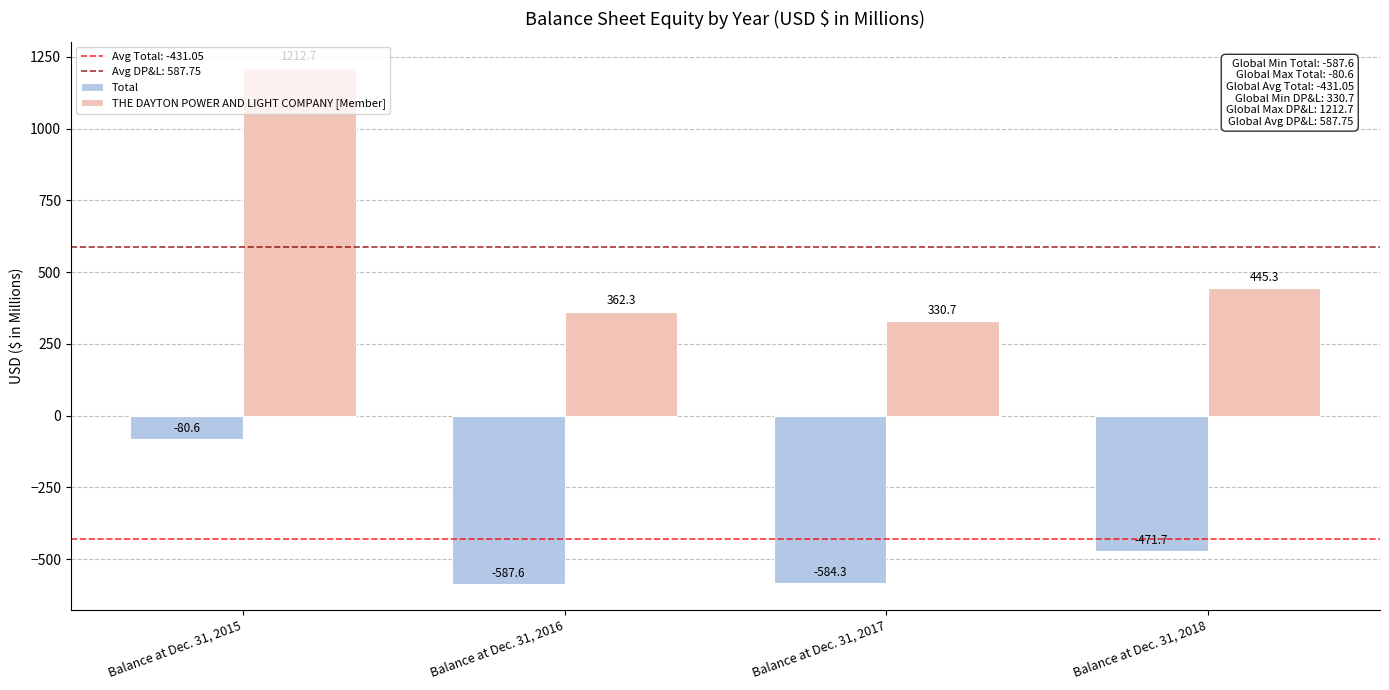

What is the minimum value shown in the chart?

-587.6